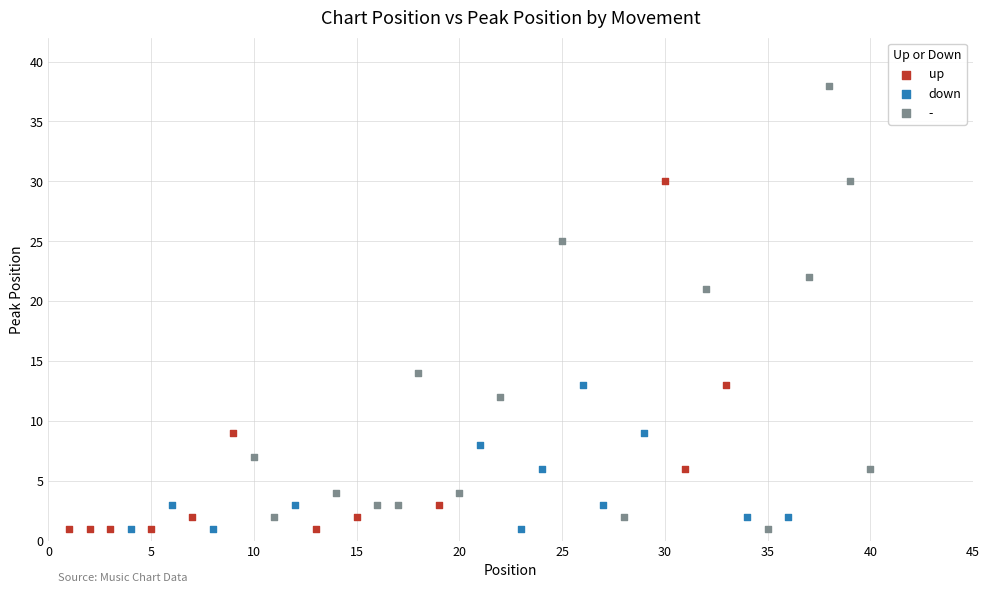

Which series reaches the maximum Y coordinate?

-